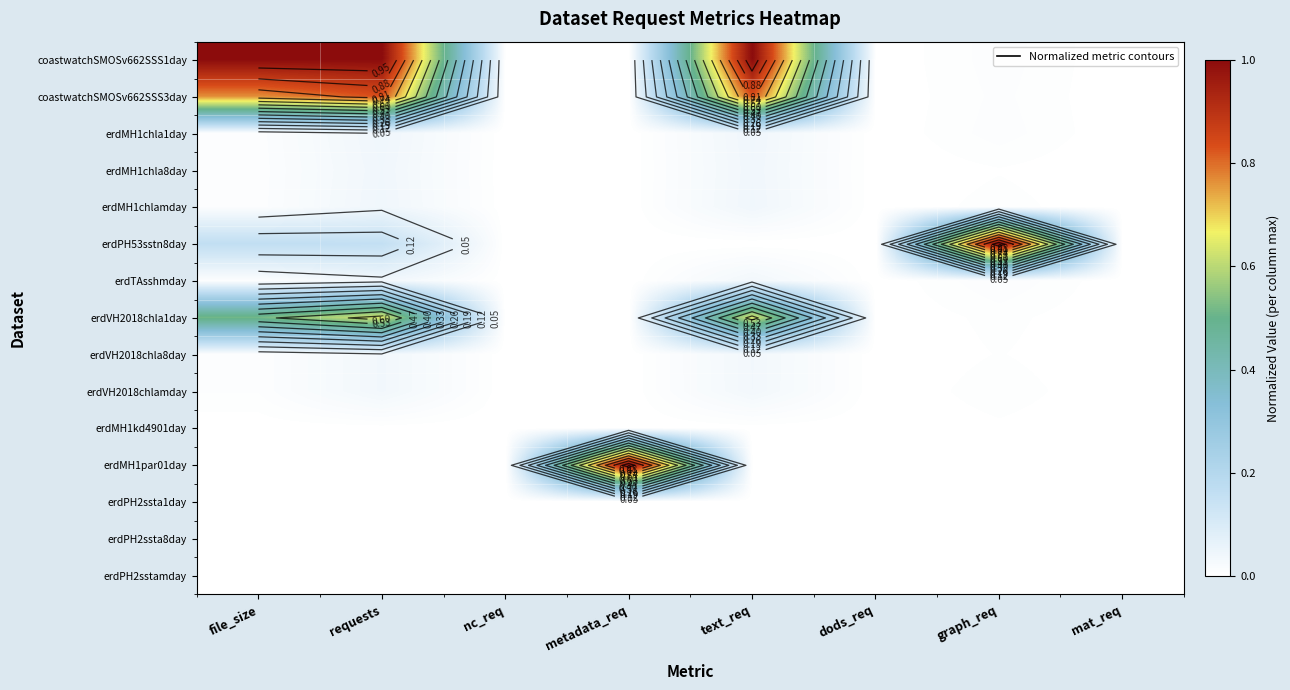

How many series are shown in this chart?

15